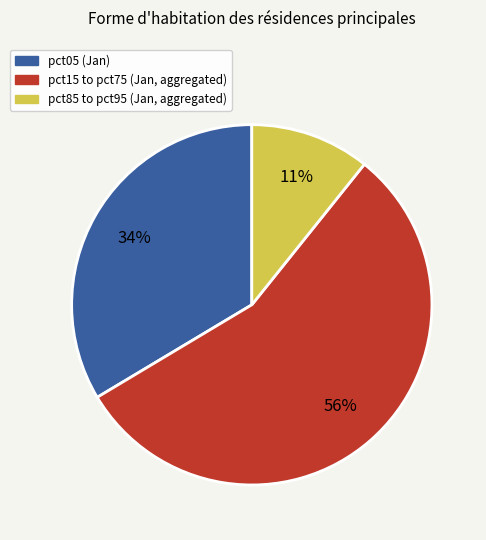

To the nearest percent, what is the difference between the largest and smallest slice percentages?

45%